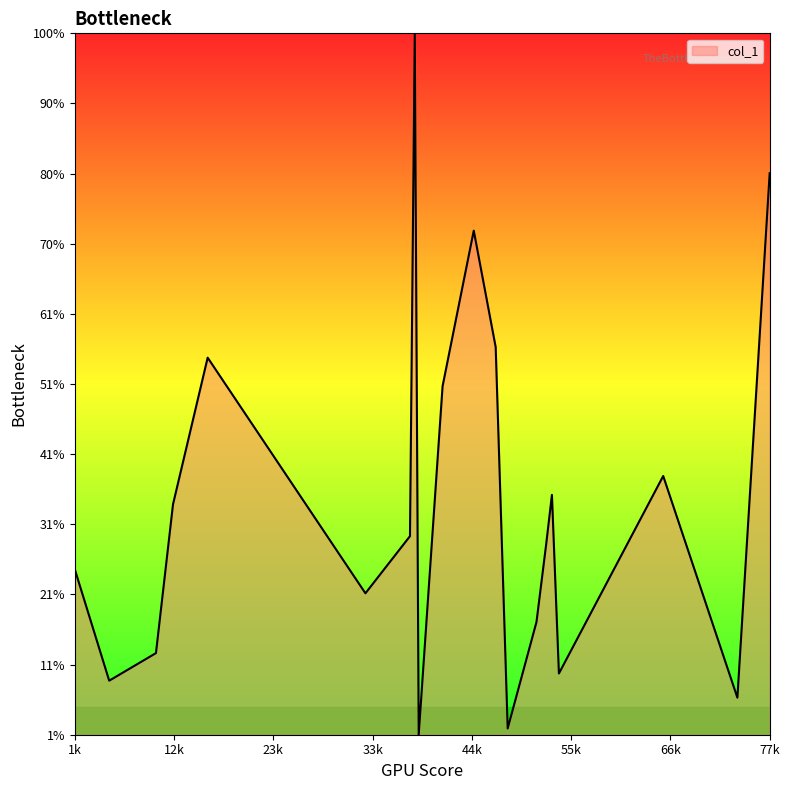

Does the chart display data point markers on the line(s)?

No